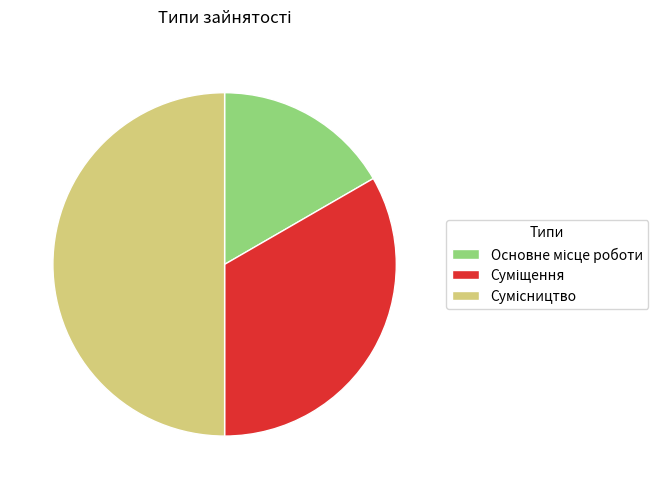

To the nearest percent, what is the difference between the largest and smallest slice percentages?

33%